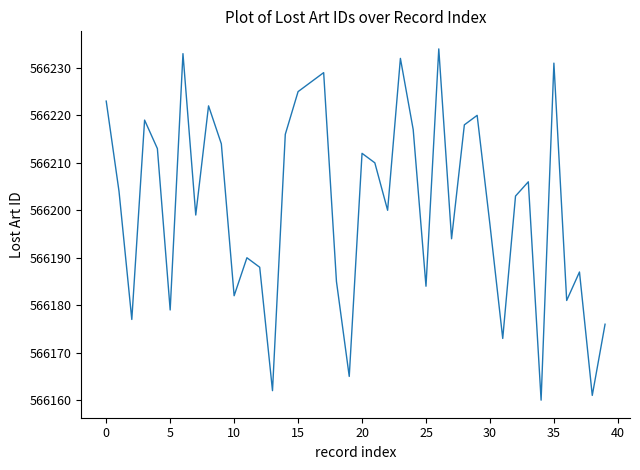

What is the difference between the maximum and minimum values?

74